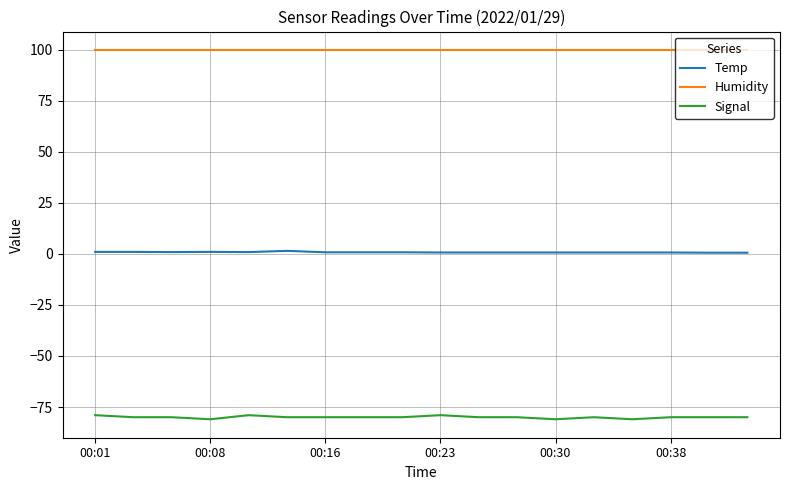

Which series has the largest range (max minus min)?

Signal